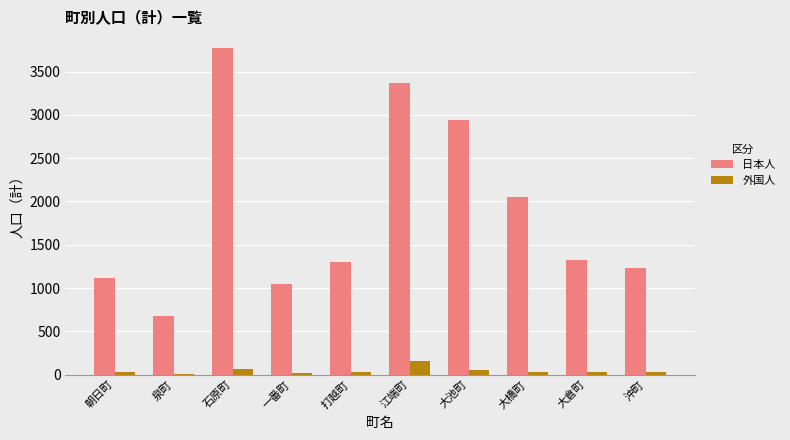

Which series has the largest total across all categories?

日本人